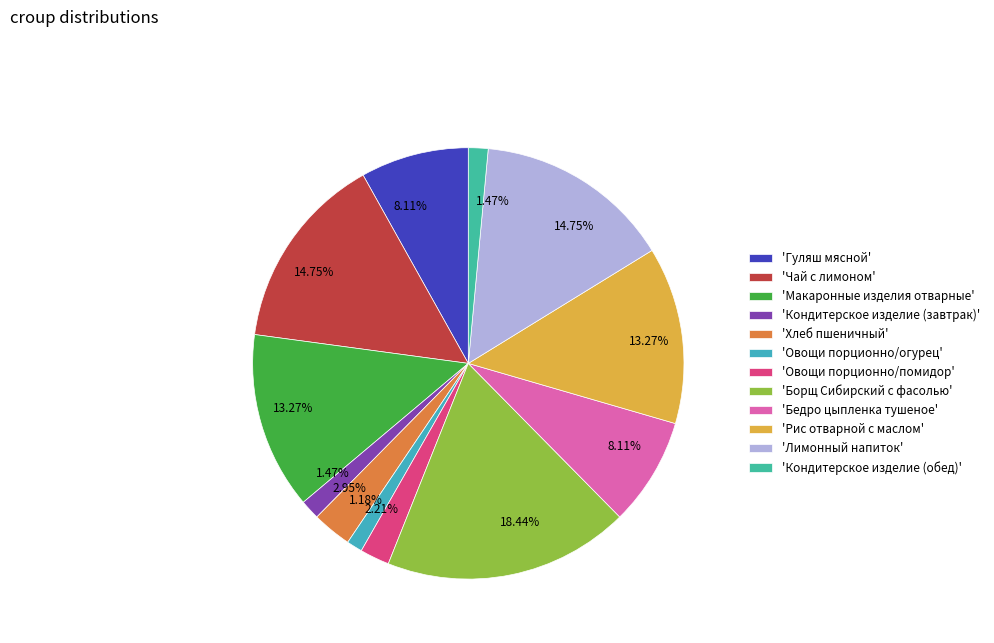

Is there a majority slice in this chart?

No